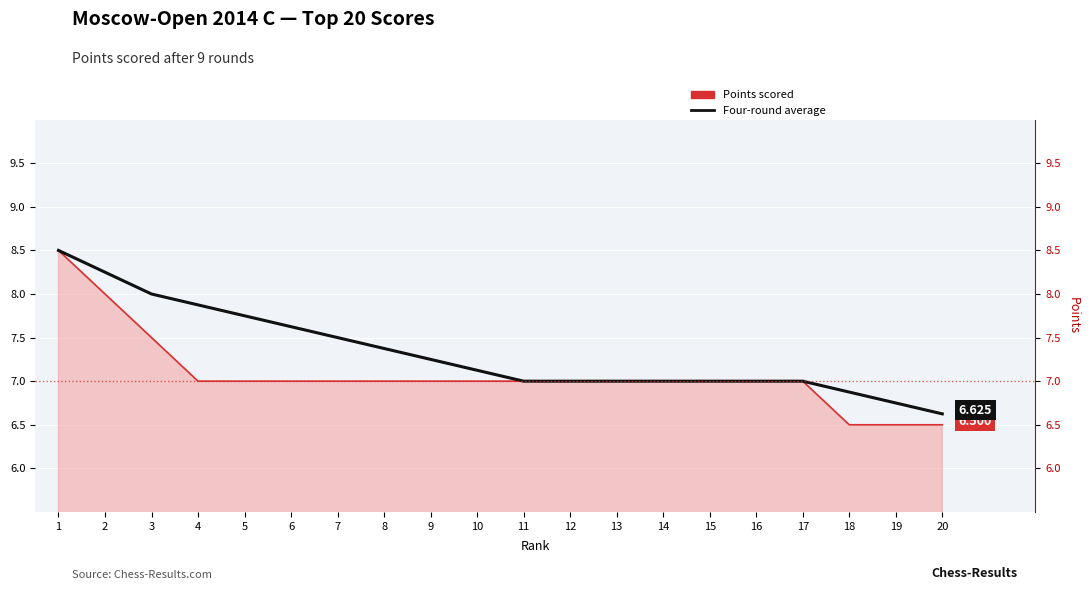

What is the total value across all series at 17?

14.0